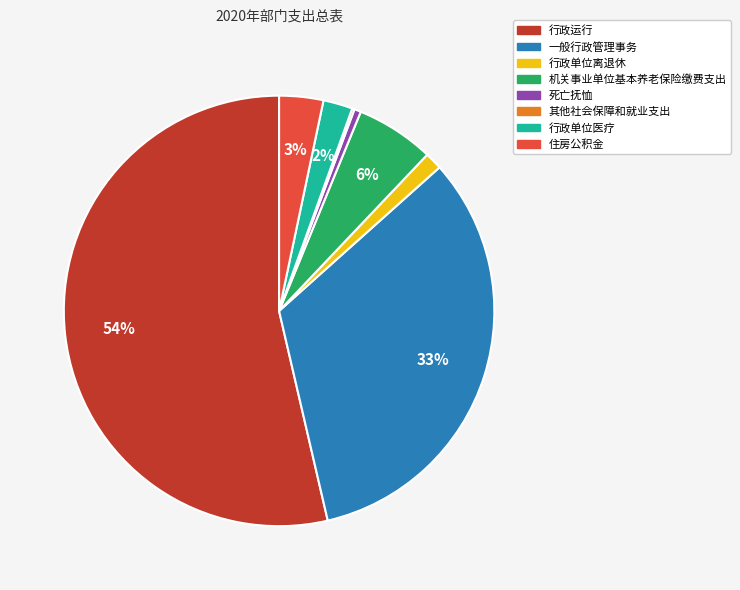

Is 行政运行 the majority of the pie?

Yes